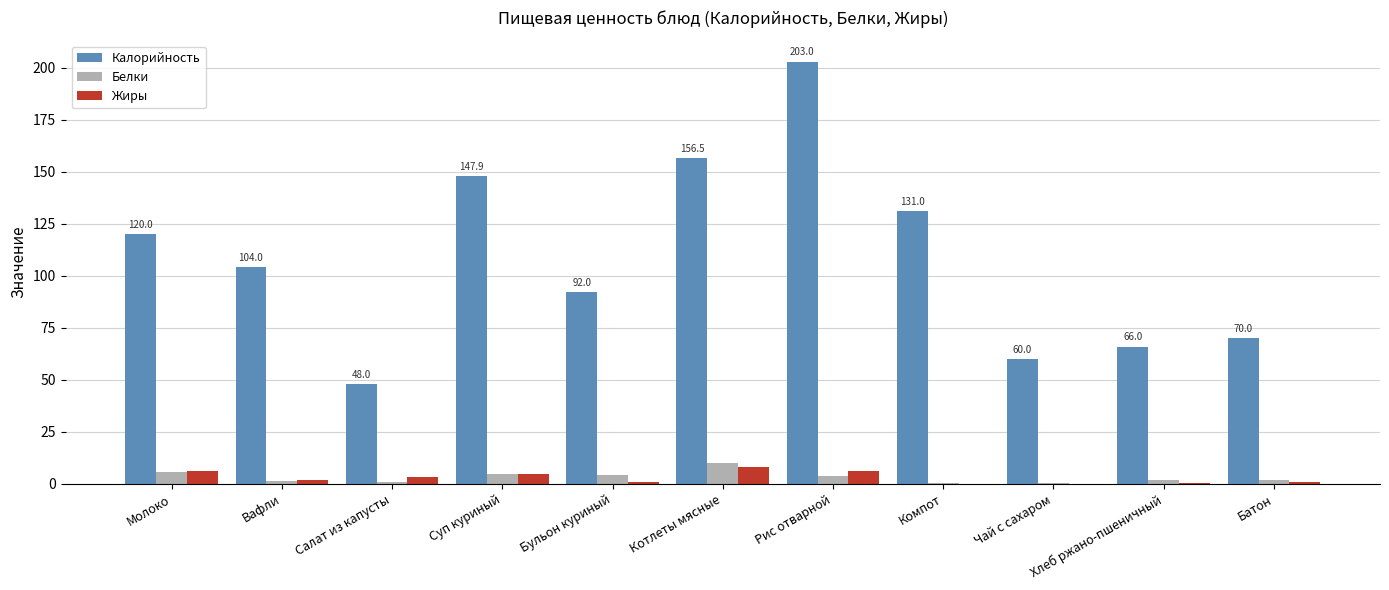

Count the number of data series in this chart.

3